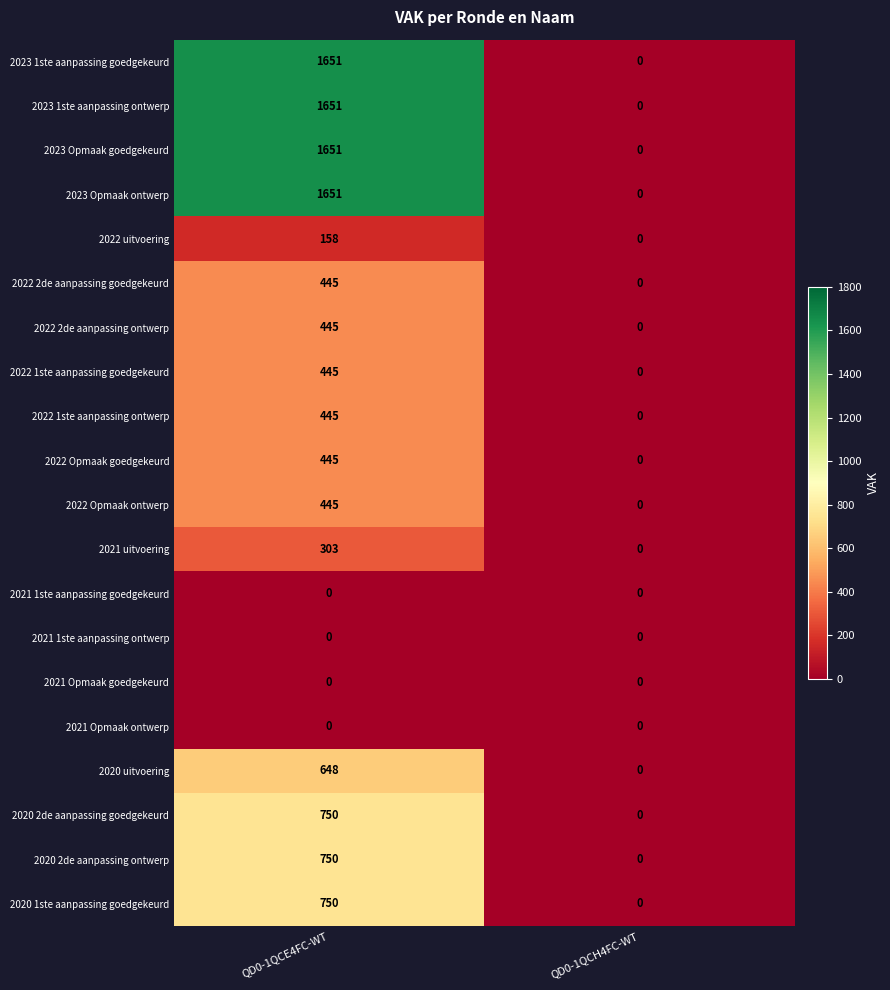

What is the difference between the 2023 1ste aanpassing ontwerp values at QD0-1QCH4FC-WT and QD0-1QCE4FC-WT?

1651